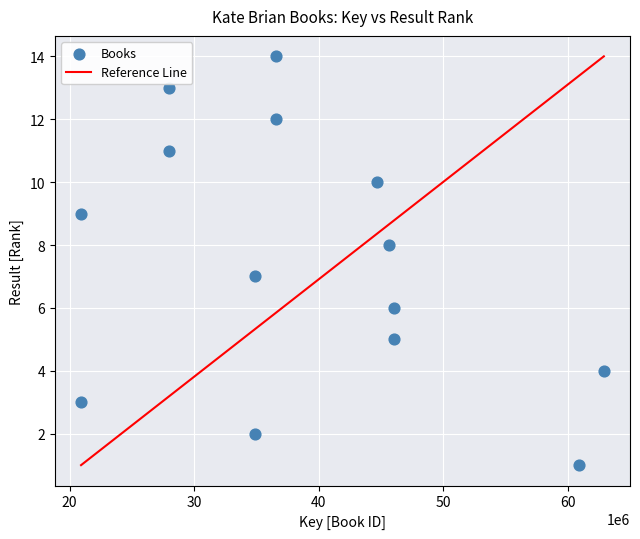

What is the range of Y values (max minus min)?

13